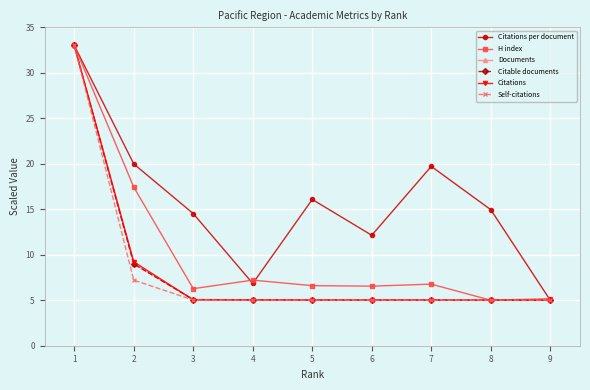

The Citable documents series shows 1.5 at 7. True or false?

False